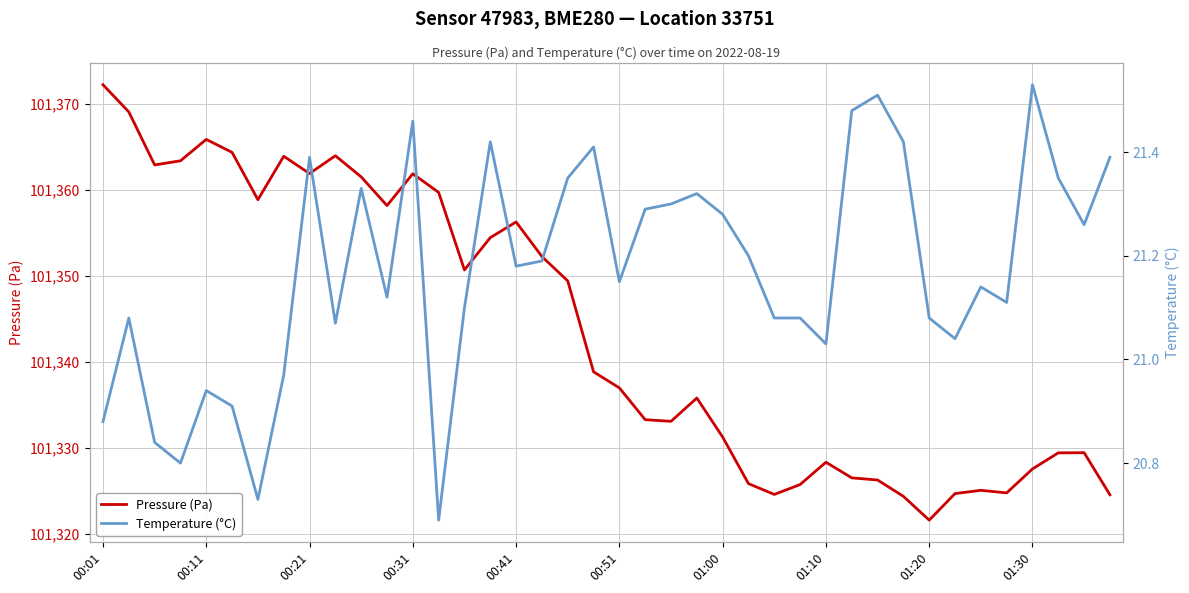

True or false: Temperature (°C) and Pressure (Pa) cross at least once.

False